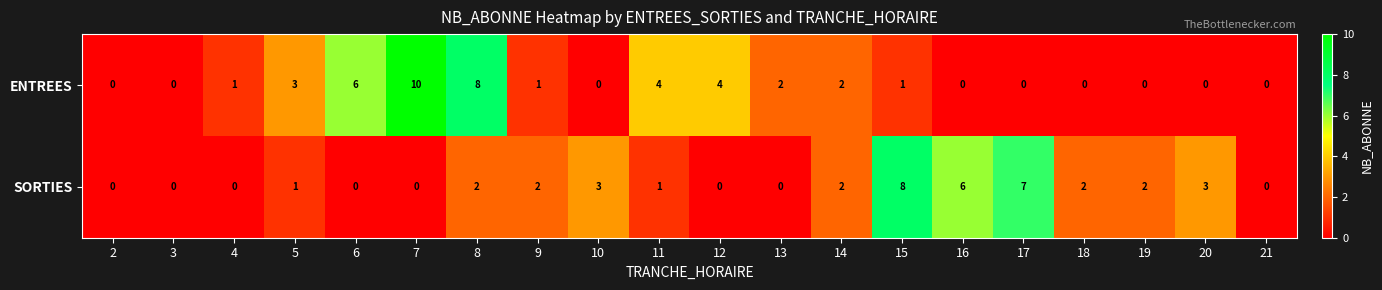

Which series has the largest range (max minus min)?

ENTREES